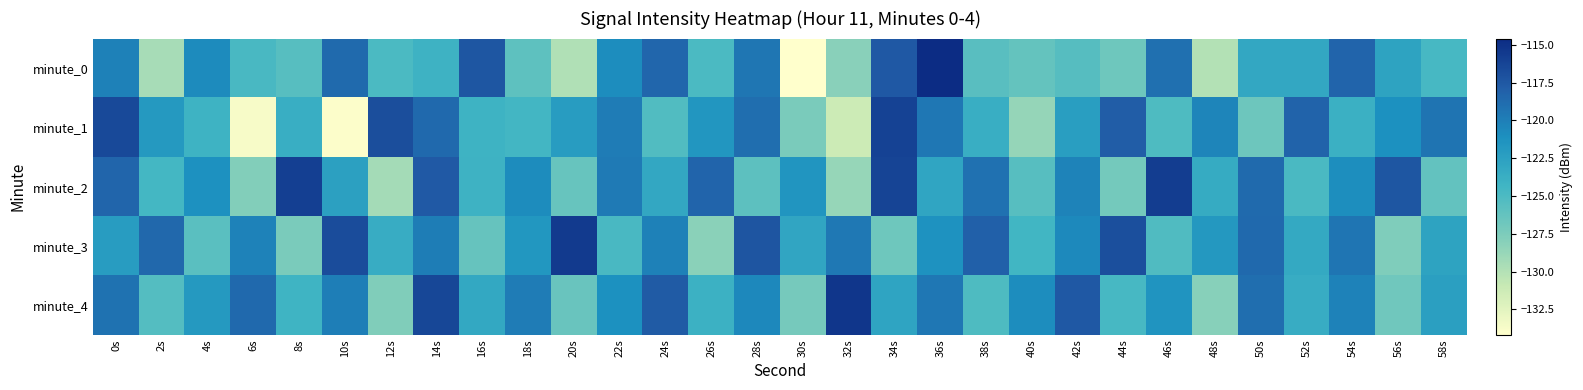

Which series has the widest spread of values?

minute_0